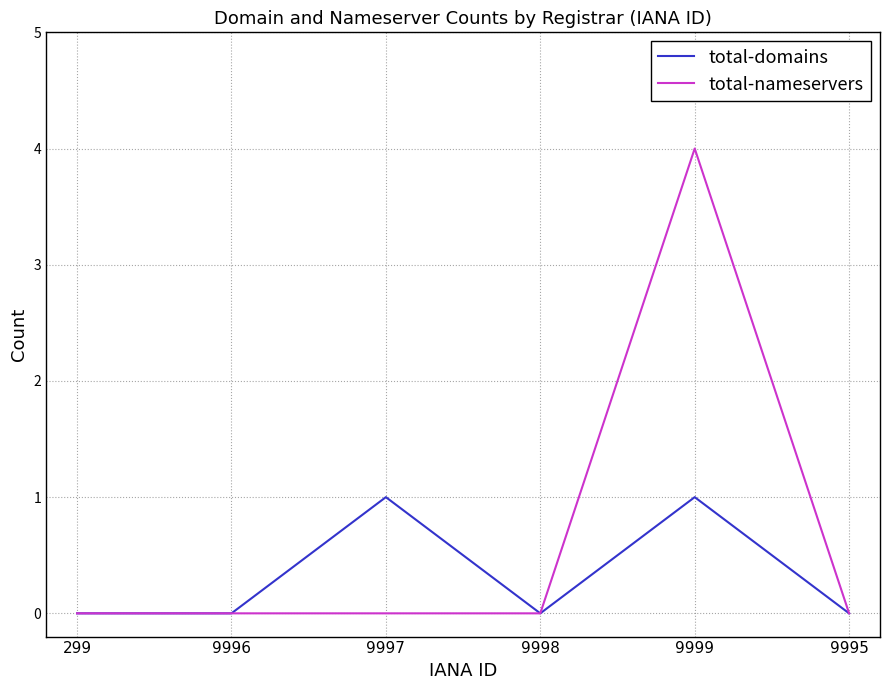

What position from the right is 9996?

5